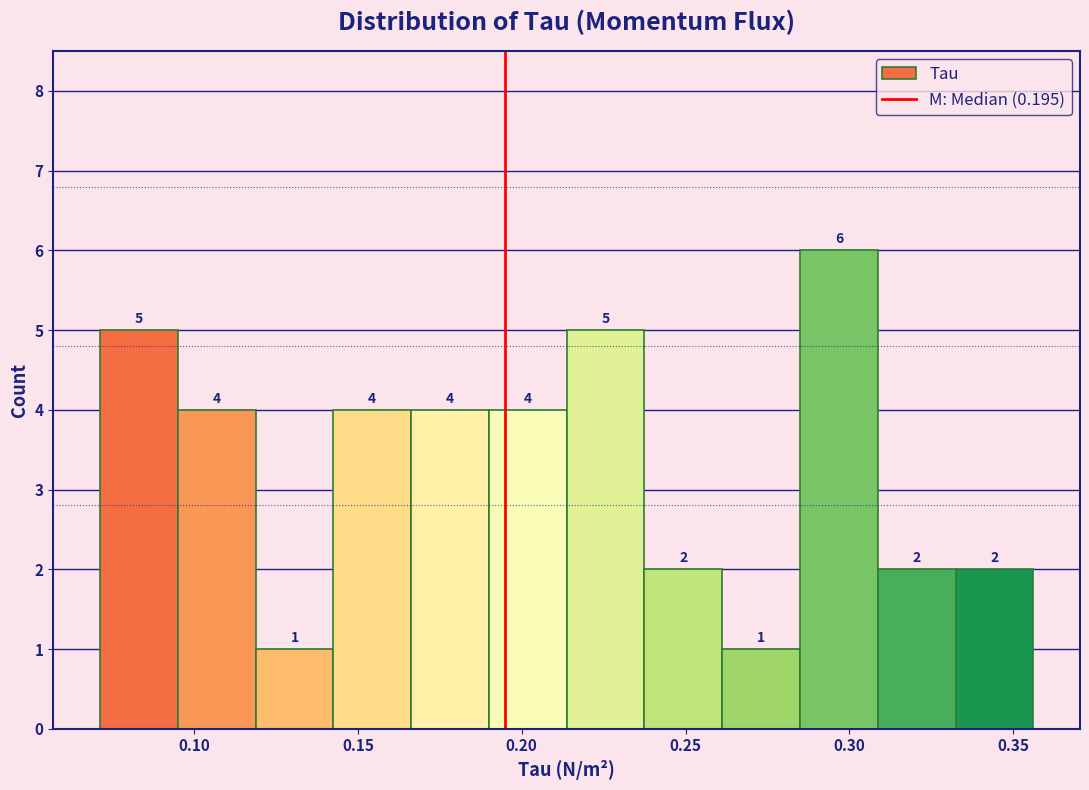

What is the height of the bar covering 0.285 to 0.310 on the x-axis? The bar edges are not printed on the chart, so give them approximately, as read against the axis.

6